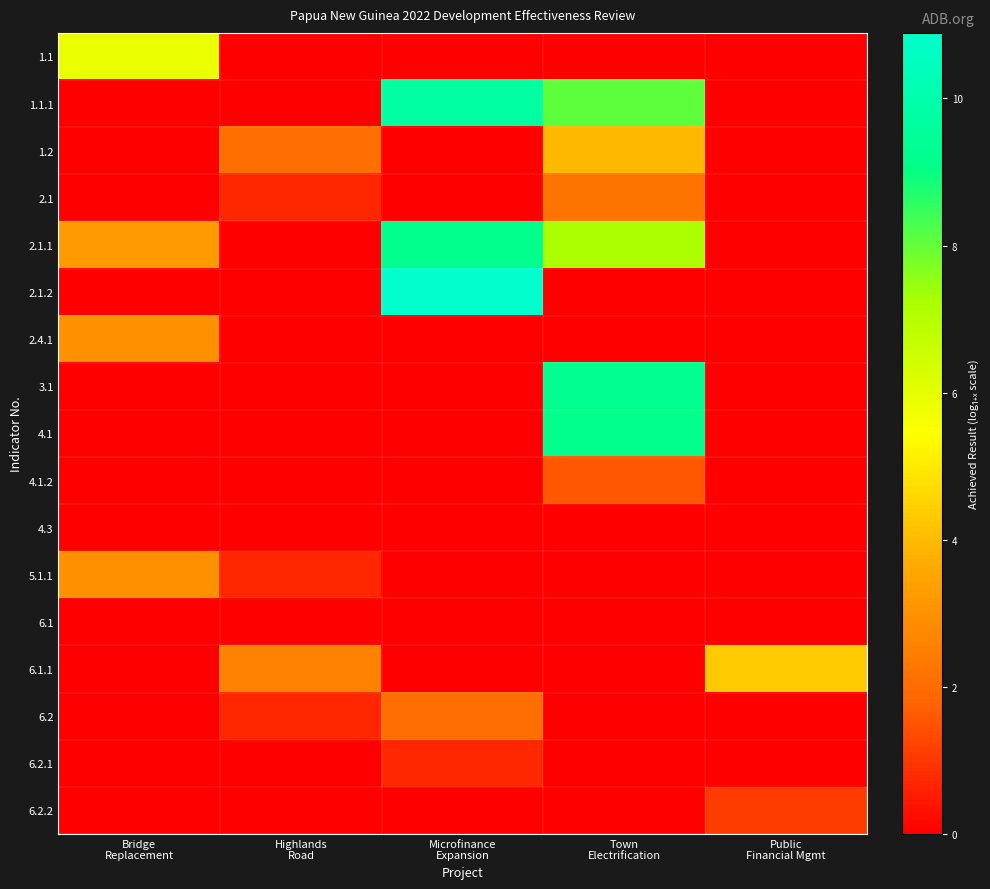

List the series in order of their peak value, lowest first.

4.3, 6.1, 6.2.1, 6.2.2, 4.1.2, 6.2, 2.1, 2.4.1, 5.1.1, 1.2, 6.1.1, 1.1, 4.1, 2.1.1, 3.1, 1.1.1, 2.1.2